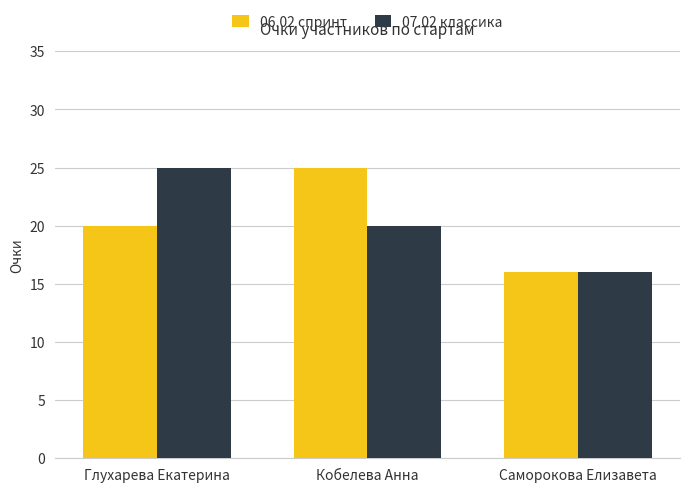

What are all the series names shown in the legend?

06.02 спринт, 07.02 классика